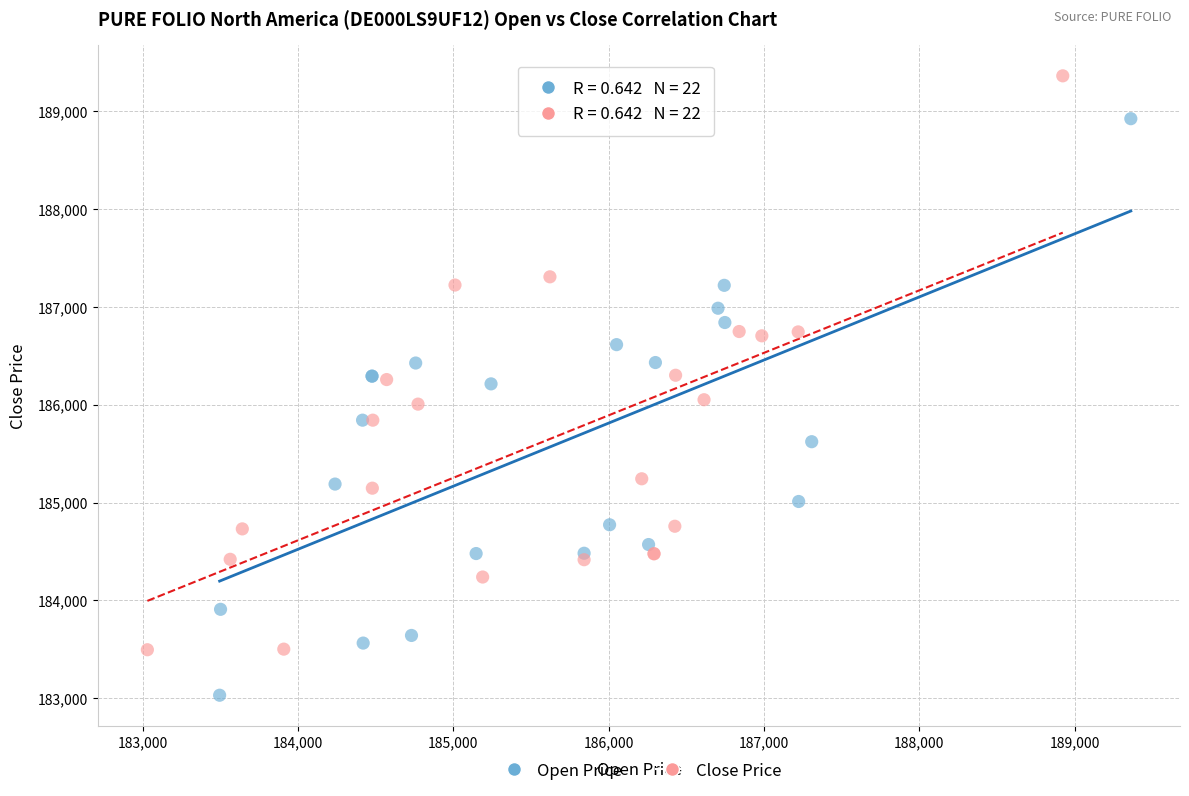

Which series reaches the maximum Y coordinate?

Close Price